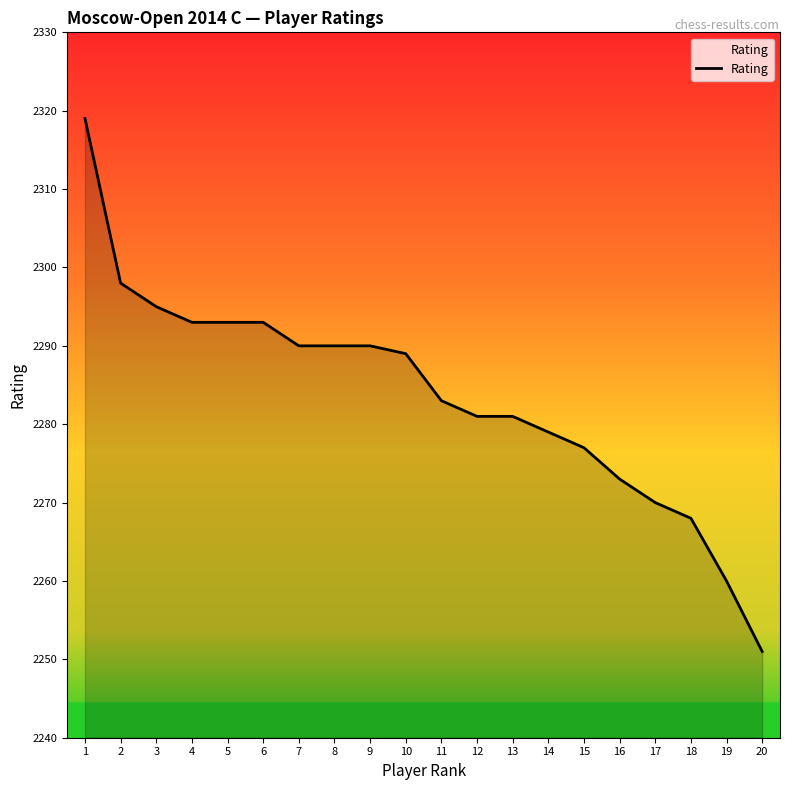

How many lines are shown in the chart?

1